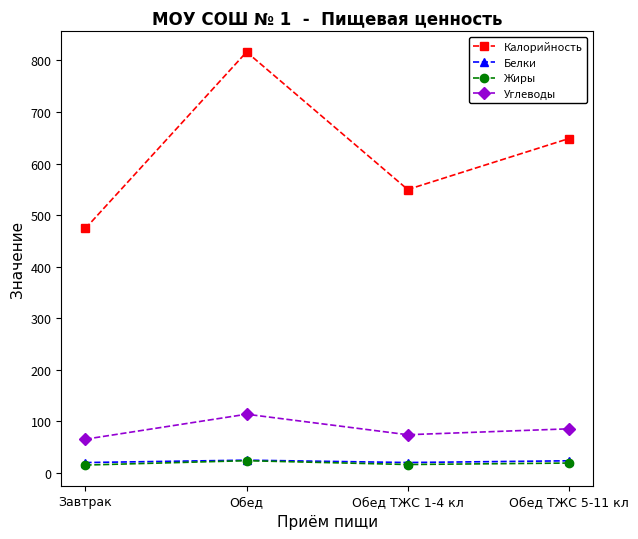

Which series has the largest total across all categories?

Калорийность